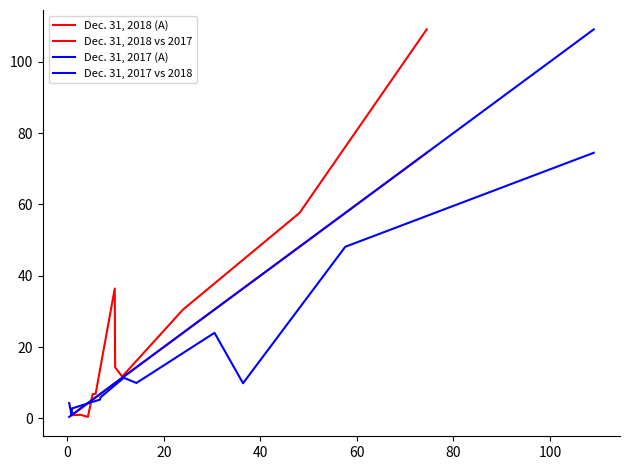

How many lines are shown in the chart?

4